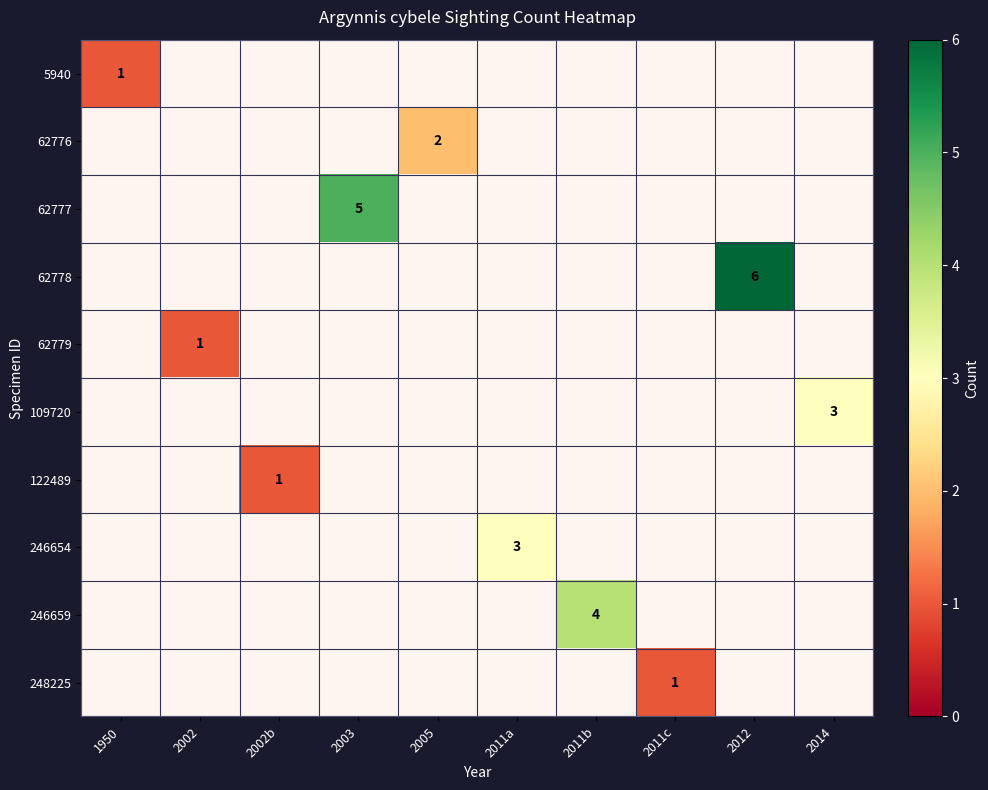

List the series in order of their peak value, highest first.

62778, 62777, 246659, 109720, 246654, 62776, 5940, 62779, 122489, 248225